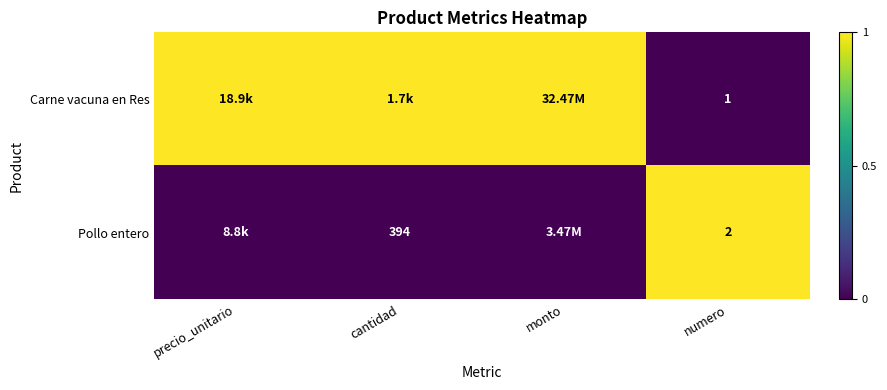

Is it true that Pollo entero equals 0 at precio_unitario?

False